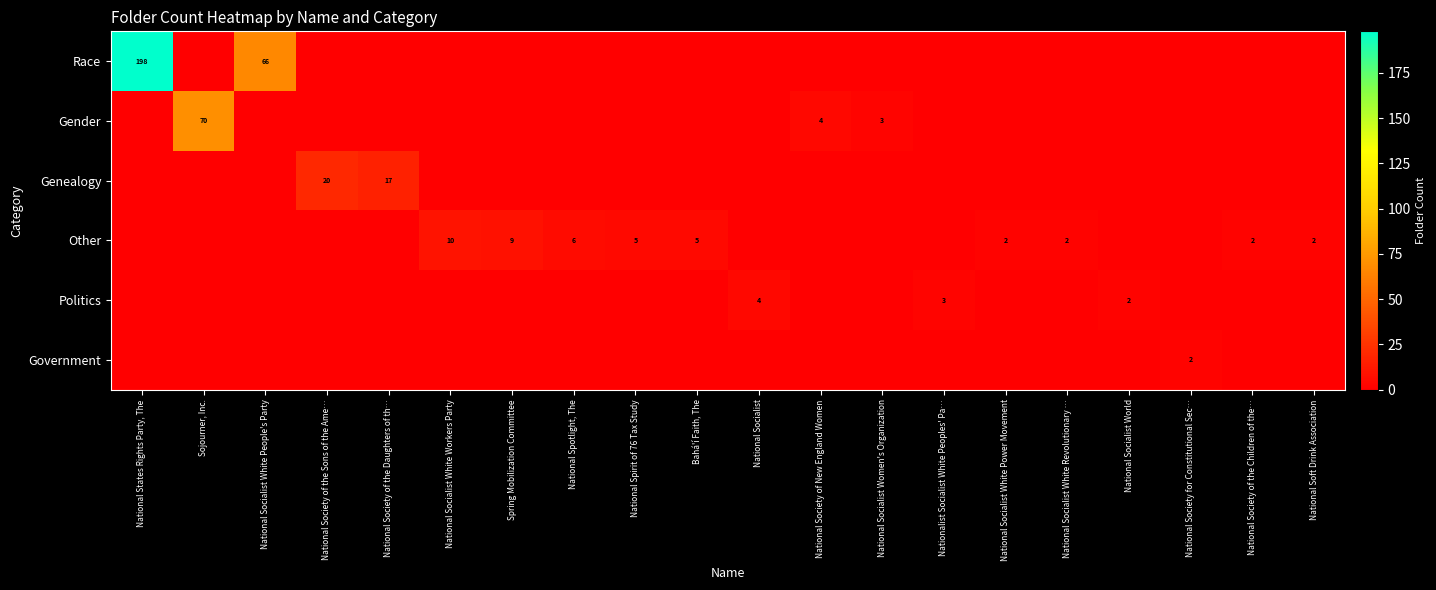

The value of Other at National Socialist White Workers Party is 15. True or false?

False